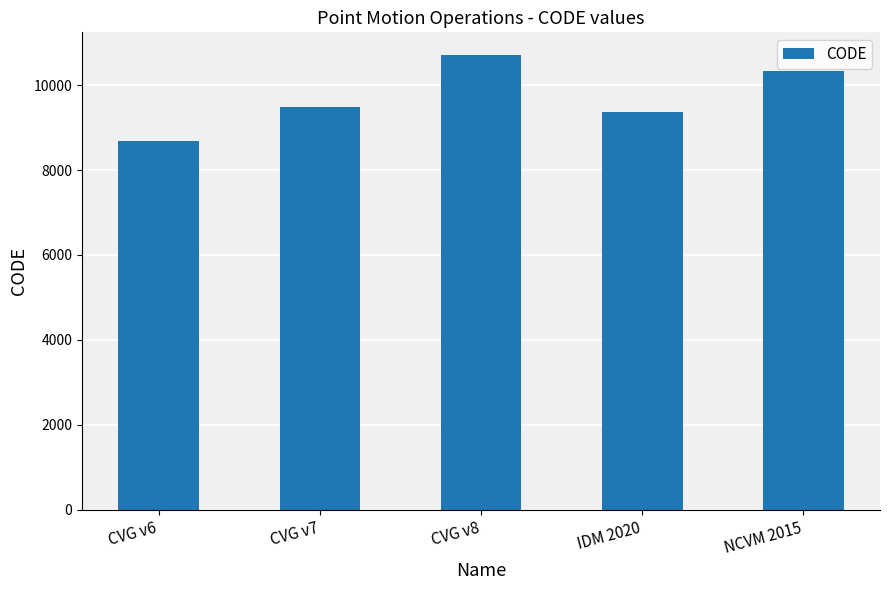

Rank the categories by value from highest to lowest.

CVG v8, NCVM 2015, CVG v7, IDM 2020, CVG v6